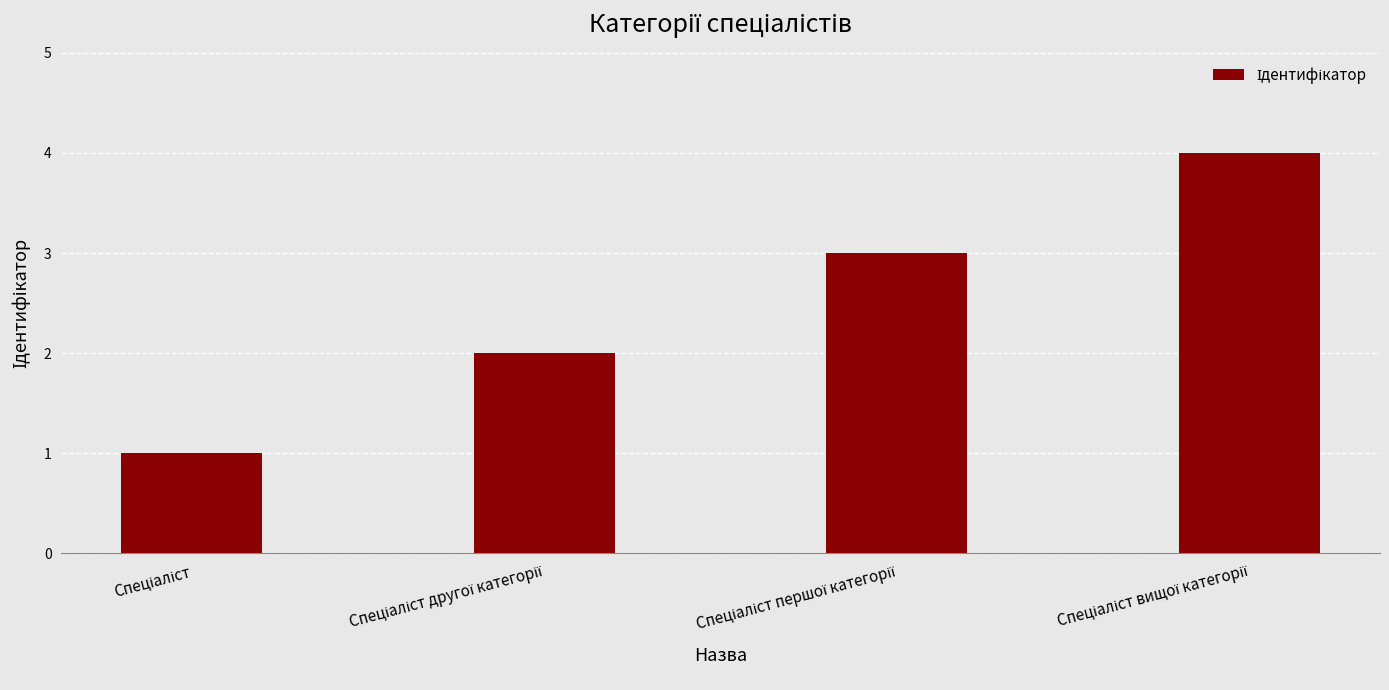

How many bars are there in total?

4